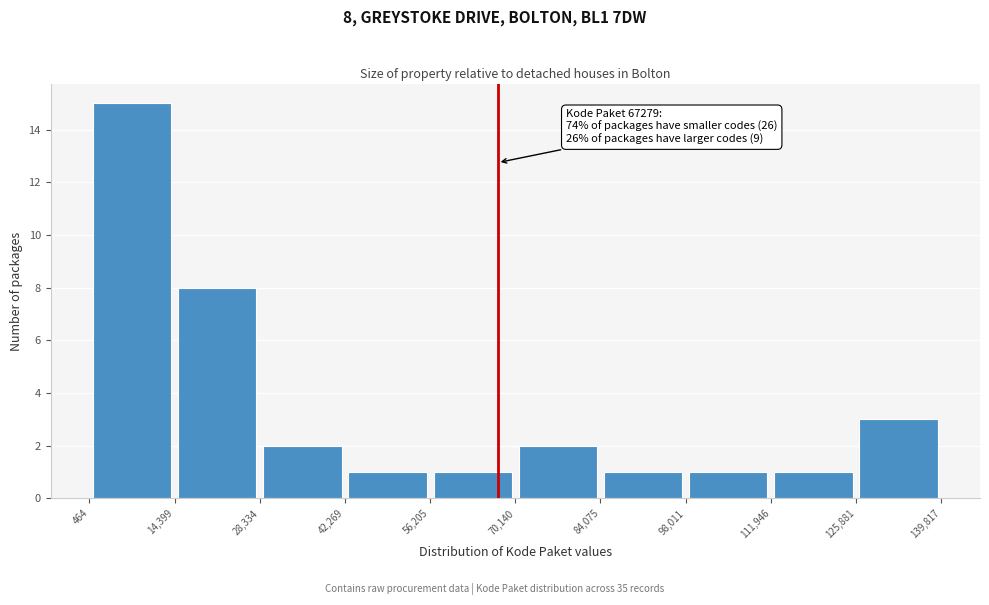

Over which range of the x-axis is the bar tallest?

464 to 14,399